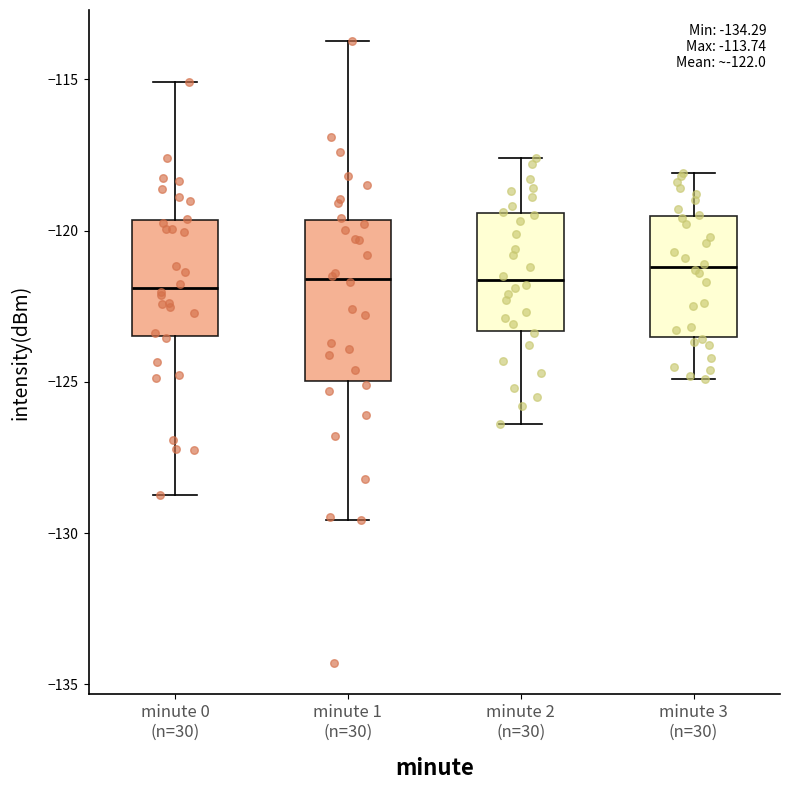

Comparing the boxes themselves (not the whiskers), which one is the tallest?

minute 1 (n=30)